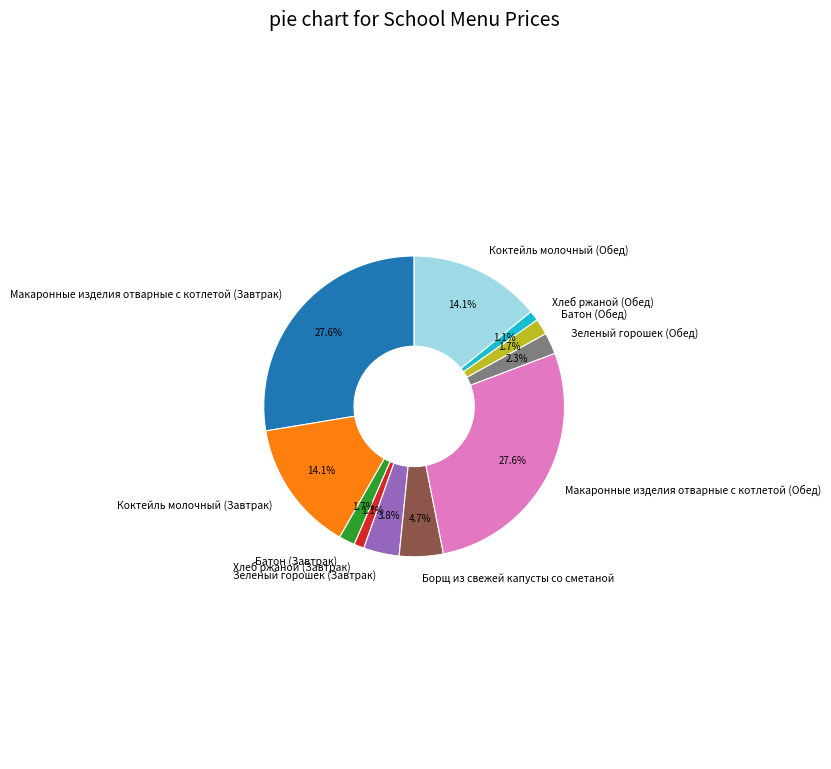

How many segments does this pie chart have?

11